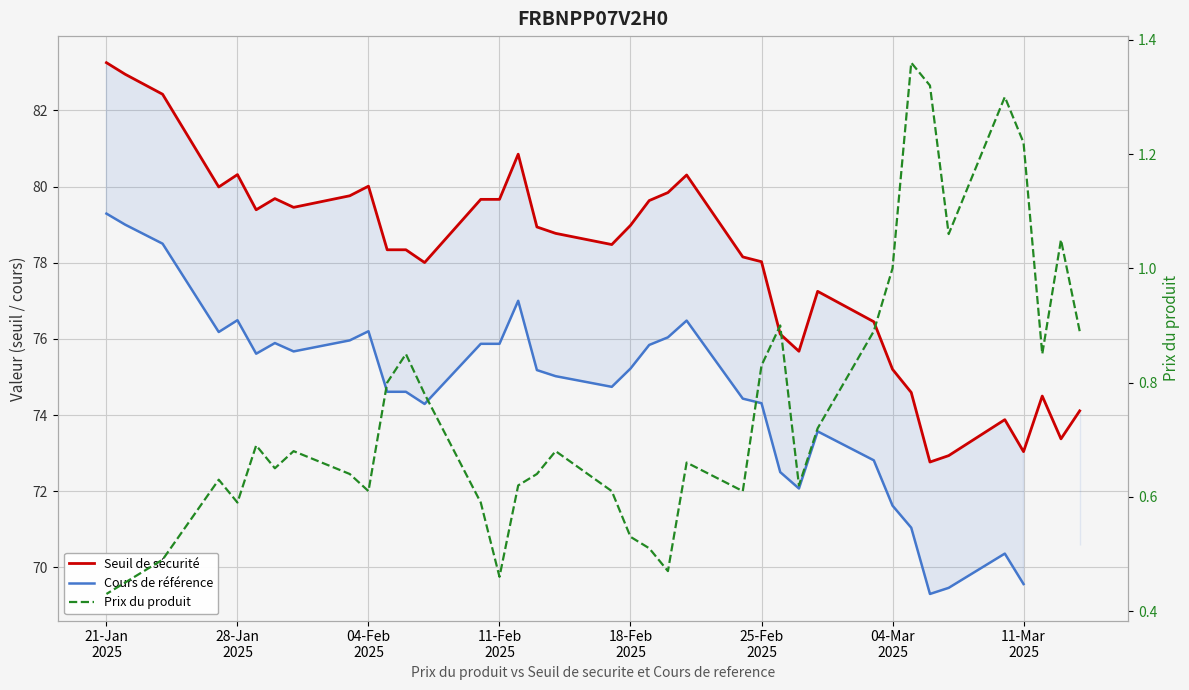

Is this an area chart (filled region under the line)?

No